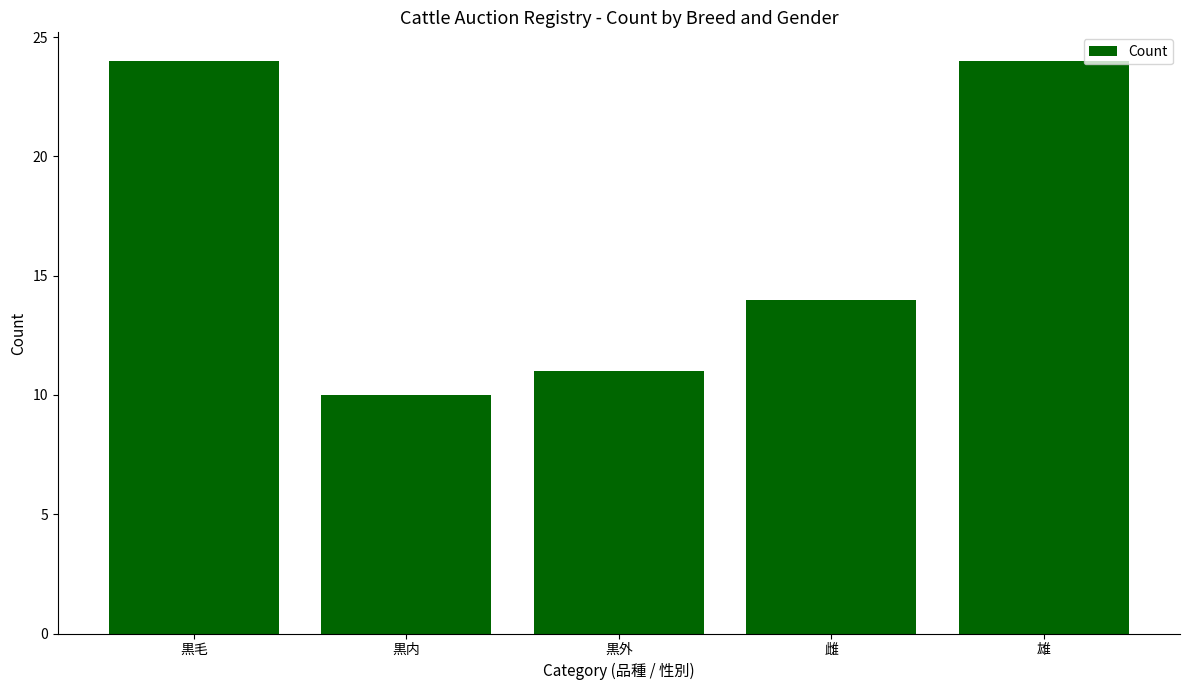

What is the ratio of the value at 黒外 to the value at 雌?

0.8